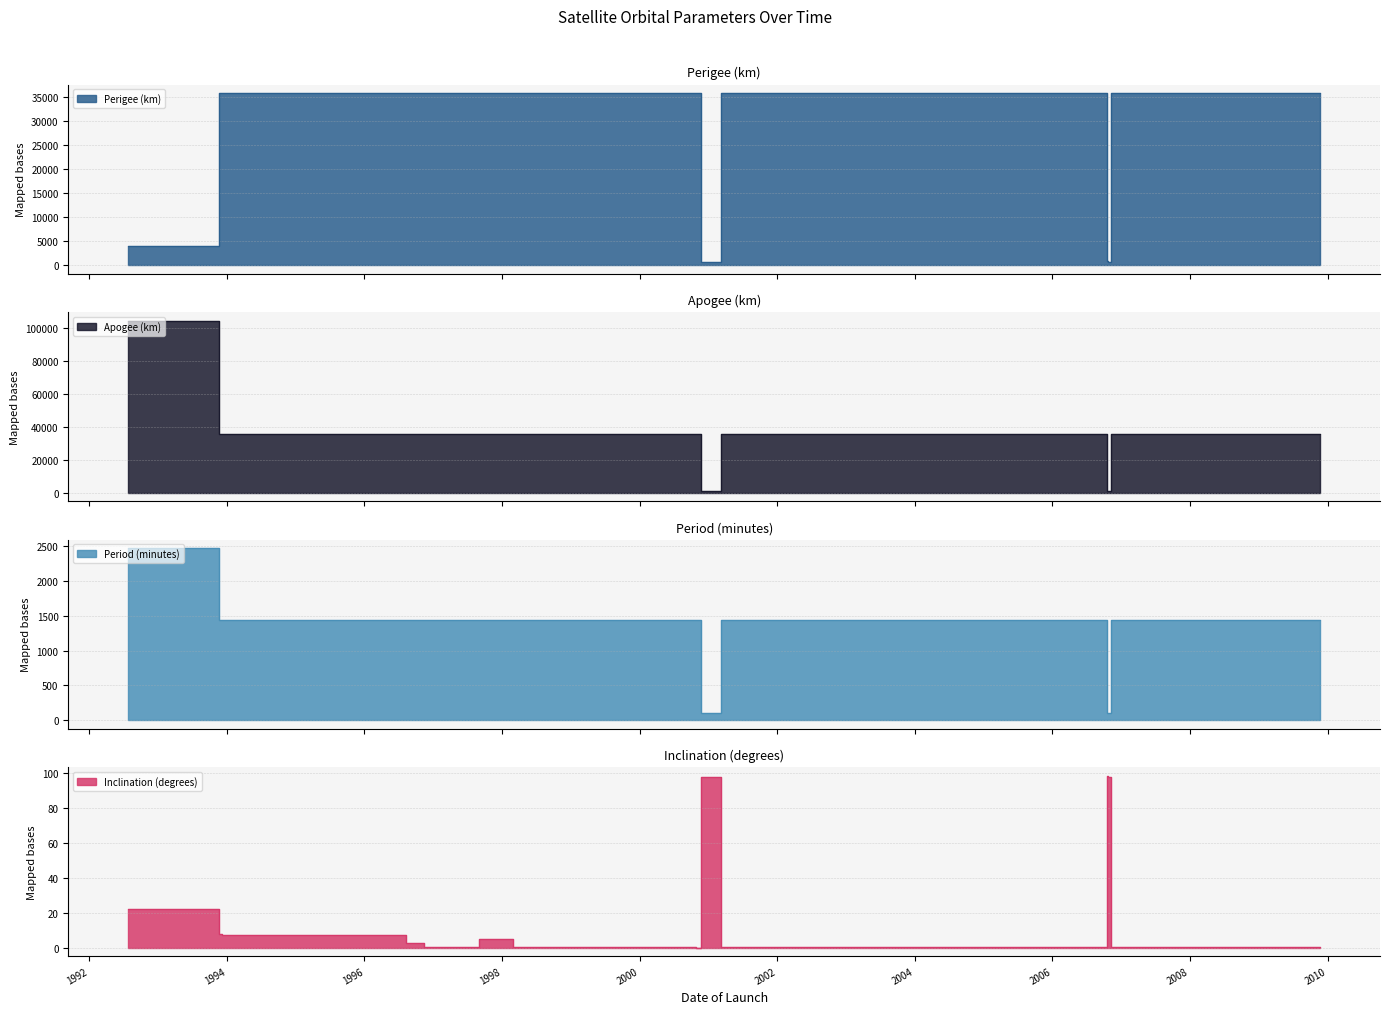

Is the value of Perigee (km) at 2008-07-07 greater than the value of Period (minutes) at 2008-07-07?

Yes